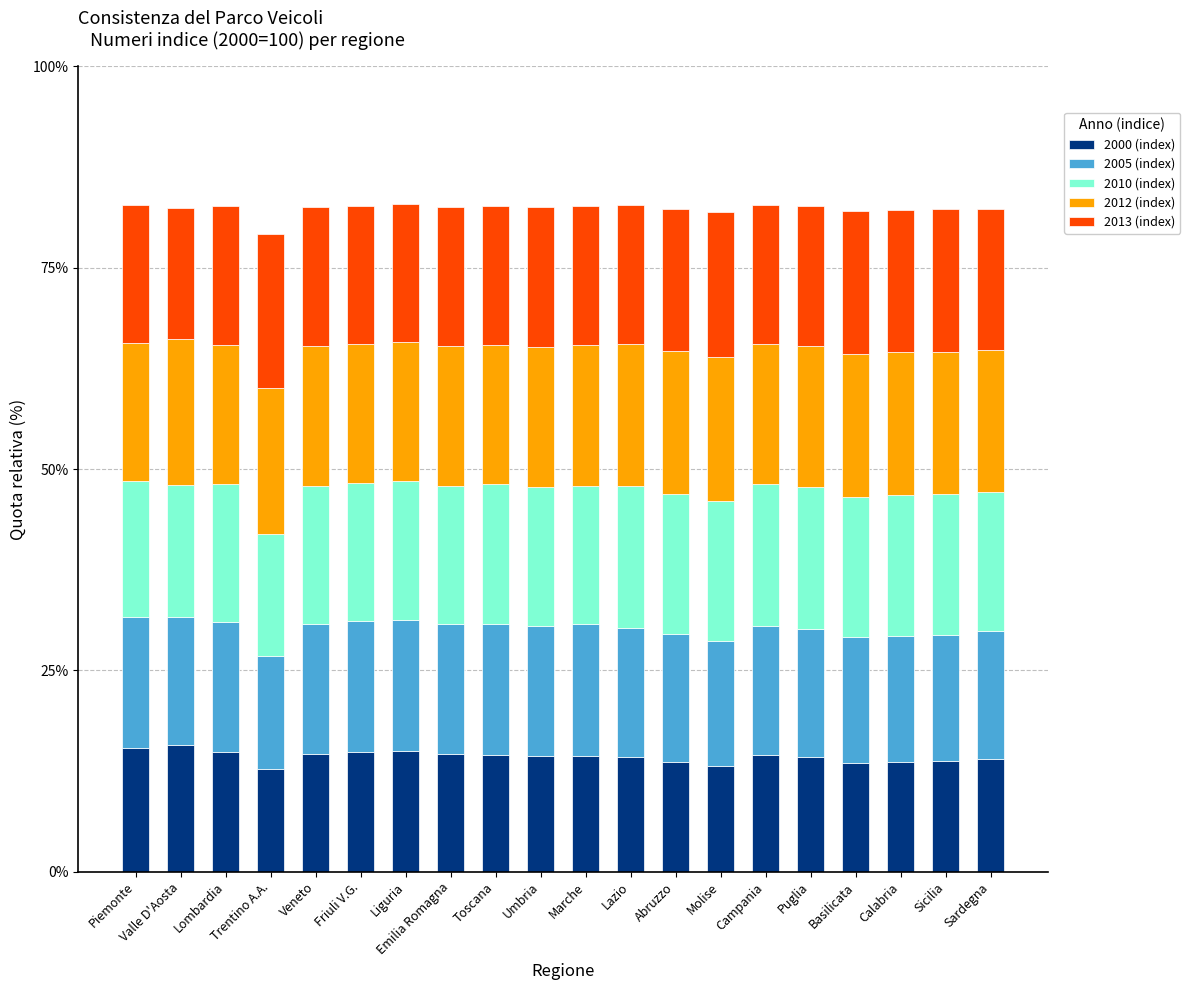

What is the total value across all series at Puglia?

82.6